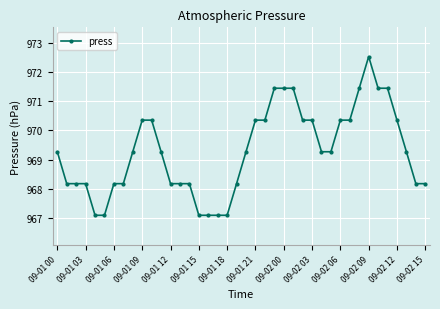

Reading left to right, transcribe all the data shown in this chart.

969.3	968.2	968.2	968.2	967.1	967.1	968.2	968.2	969.3	970.4	970.4	969.3	968.2	968.2	968.2	967.1	967.1	967.1	967.1	968.2	969.3	970.4	970.4	971.4	971.4	971.4	970.4	970.4	969.3	969.3	970.4	970.4	971.4	972.5	971.4	971.4	970.4	969.3	968.2	968.2